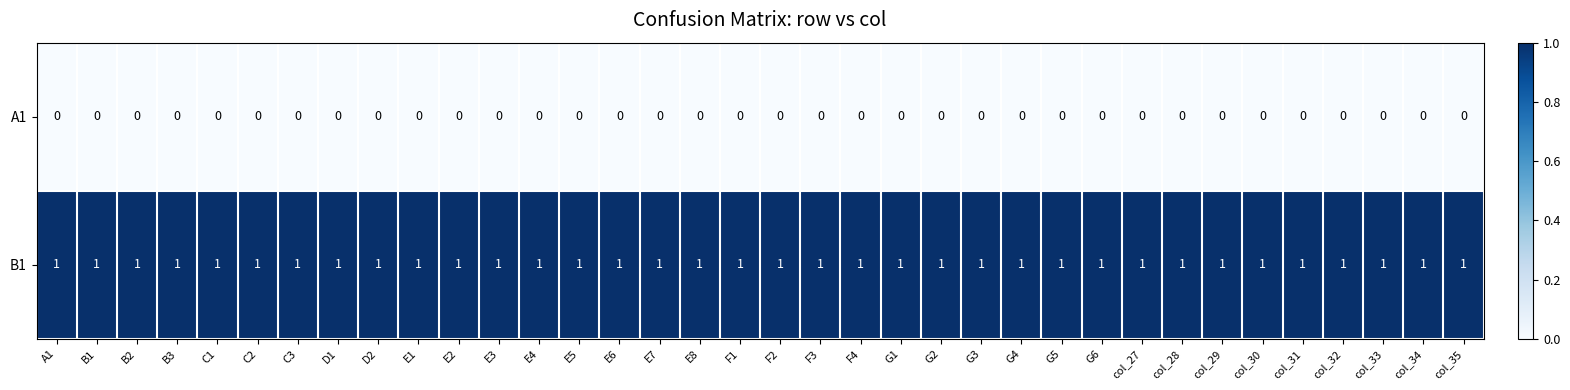

At E2, list the series in order from largest to smallest.

B1, A1